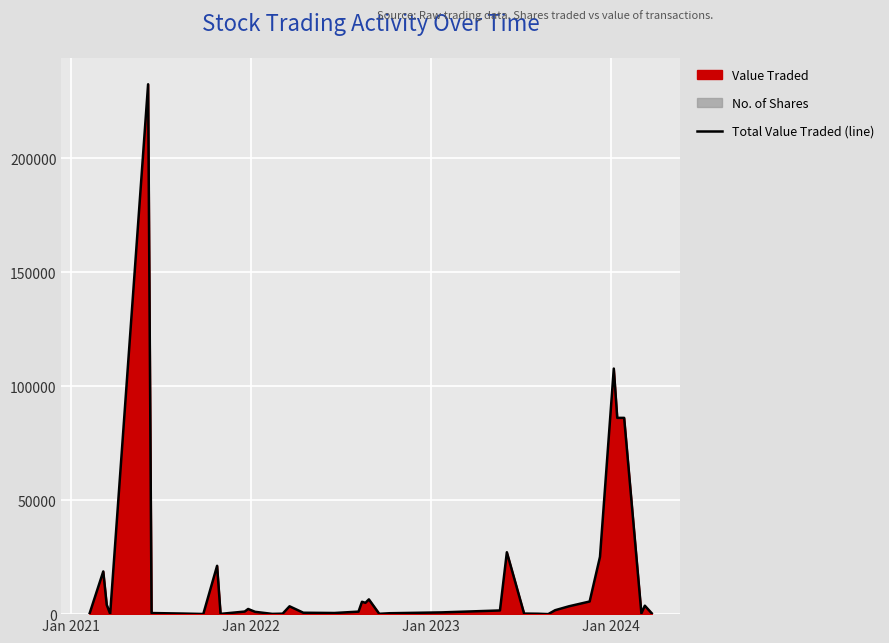

What is the highest value of the Total Value Traded (line) series?

232444